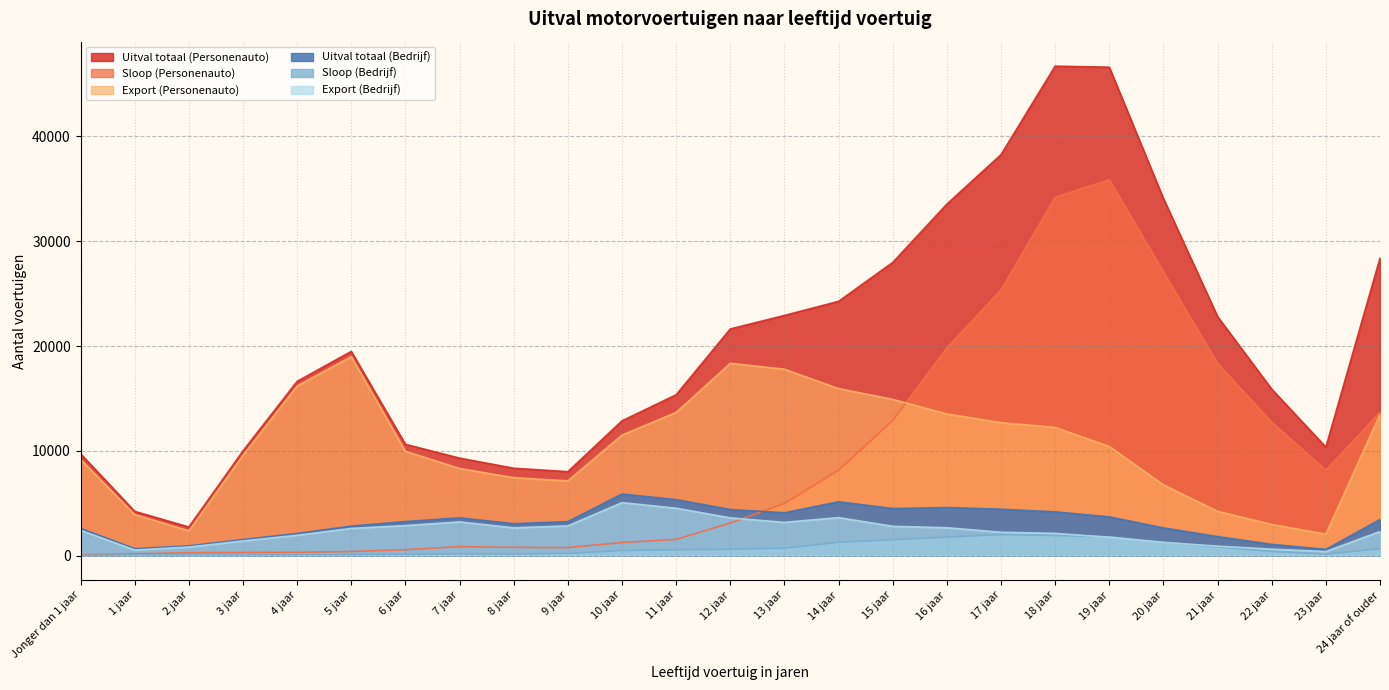

At which label does Sloop (Personenauto) reach its peak?

19 jaar